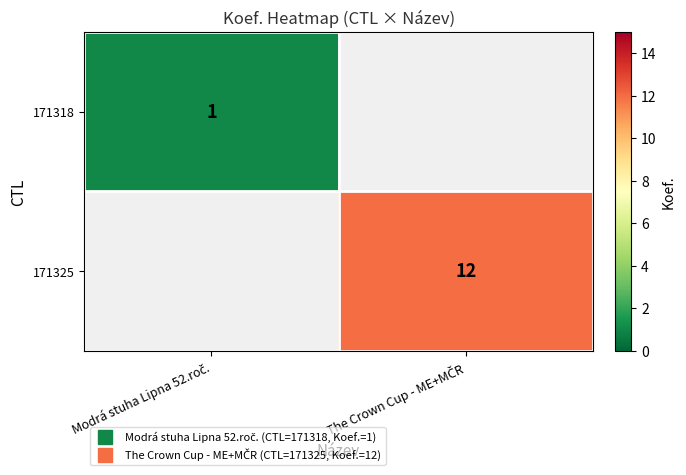

List the series in order of their peak value, lowest first.

171318, 171325